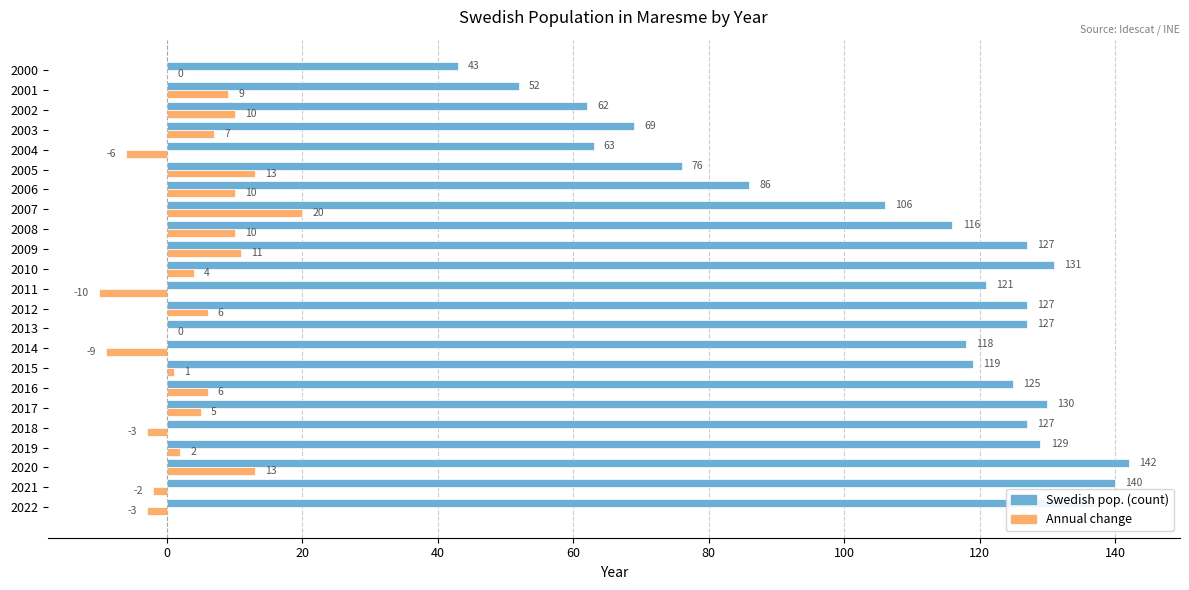

Which series changed the most between 2018 and 2011?

Annual change